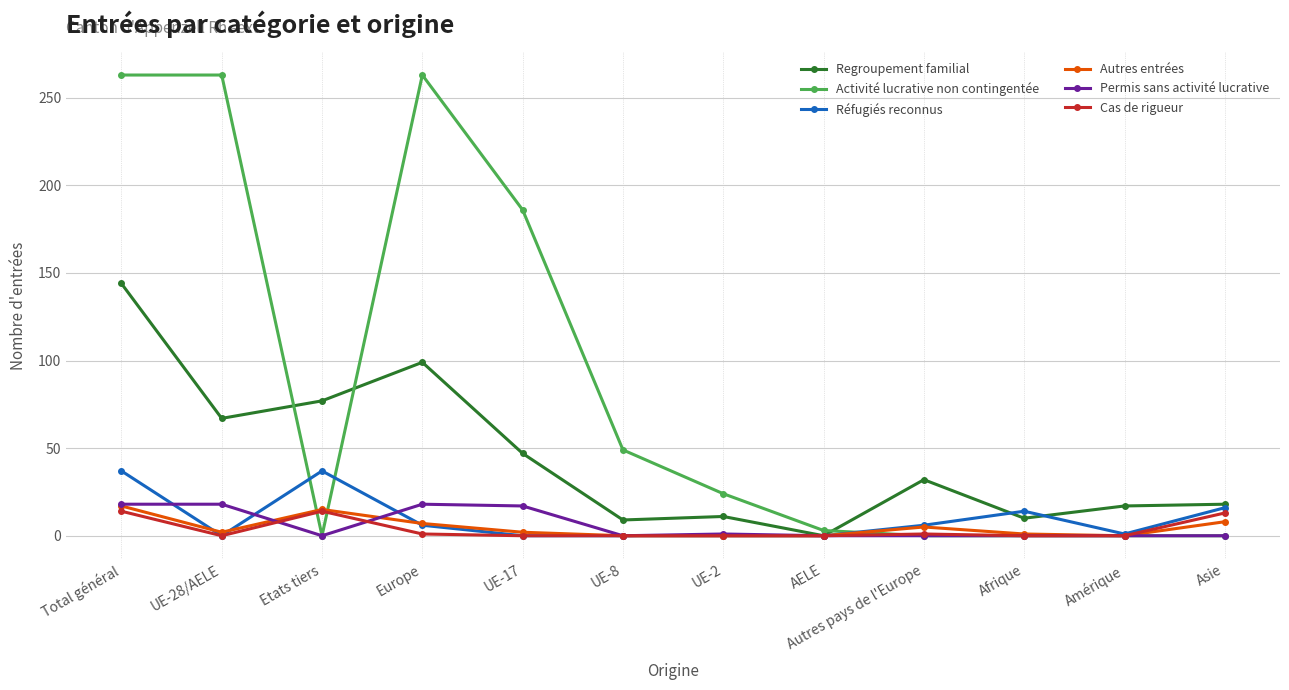

At how many categories does at least one series exceed 182?

4